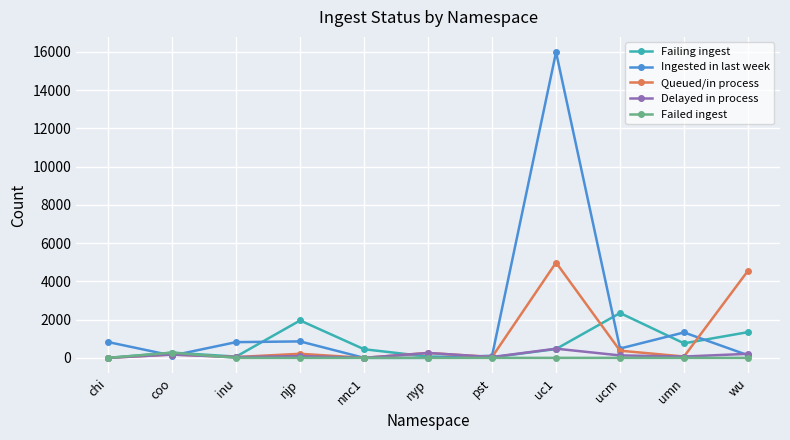

What is the lowest value of the Queued/in process series?

2